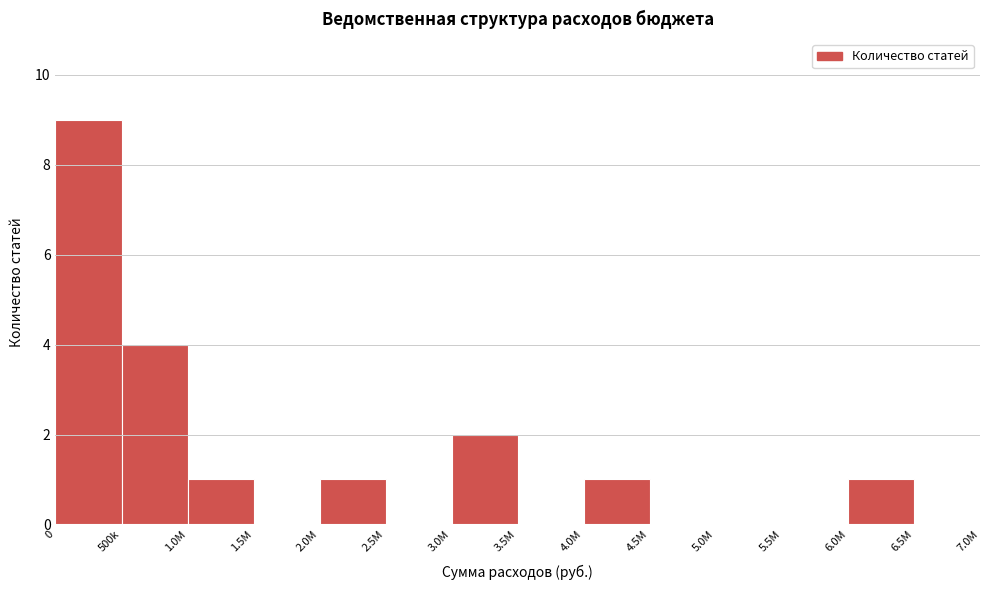

Reading right to left, transcribe all the data shown in this chart.

6.5M=0	6.0M=1	5.5M=0	5.0M=0	4.5M=0	4.0M=1	3.5M=0	3.0M=2	2.5M=0	2.0M=1	1.5M=0	1.0M=1	500k=4	0=9